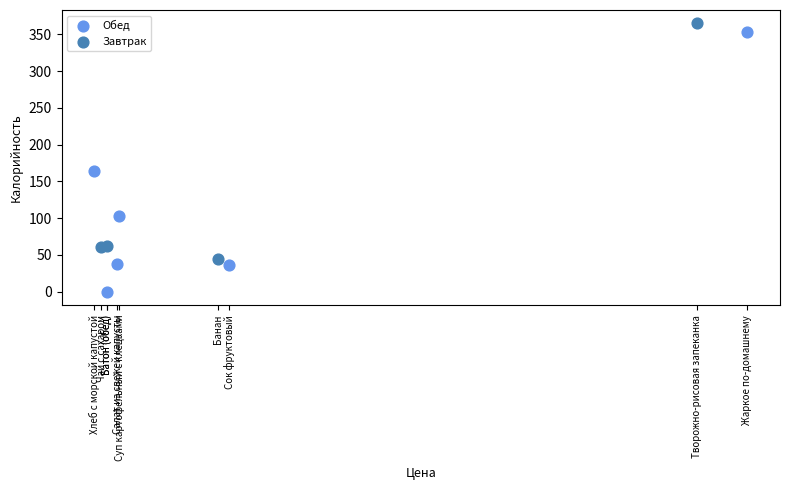

Which series reaches the minimum Y coordinate?

Обед